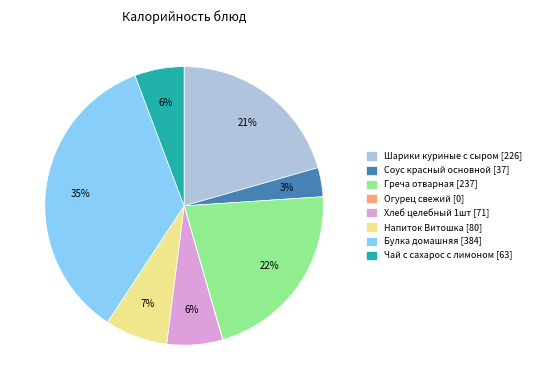

To the nearest percent, what is the difference between the largest and smallest slice percentages?

35%